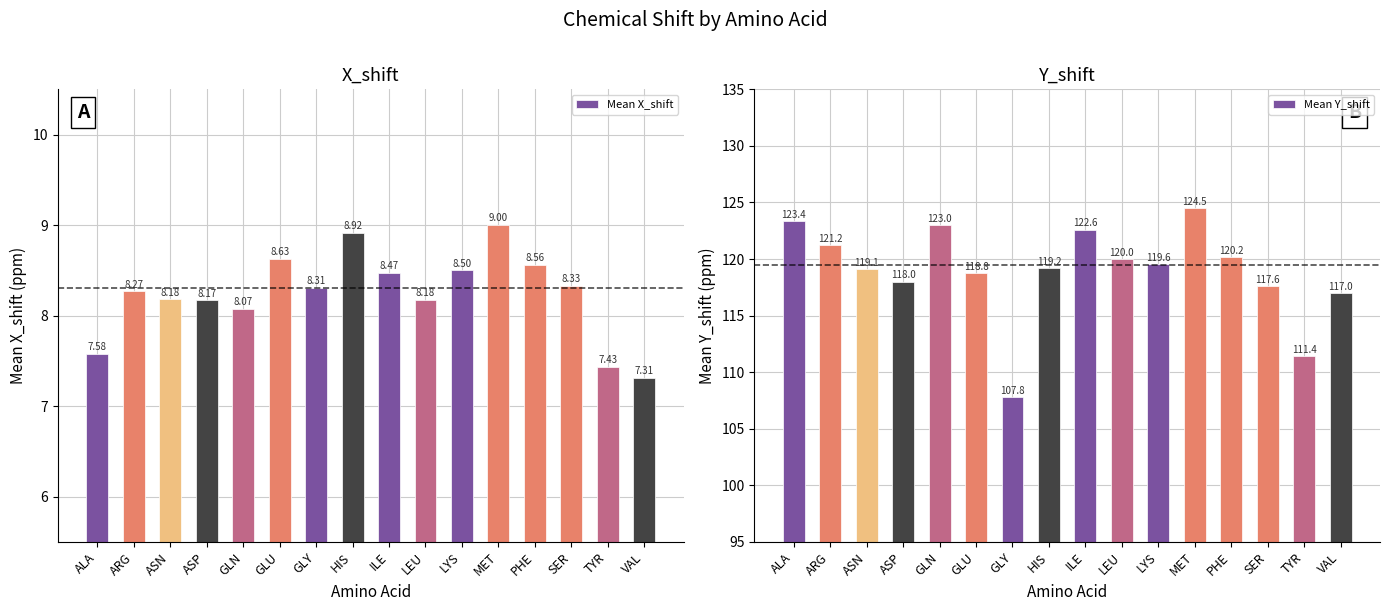

How many values in the Mean X_shift series exceed 8?

13